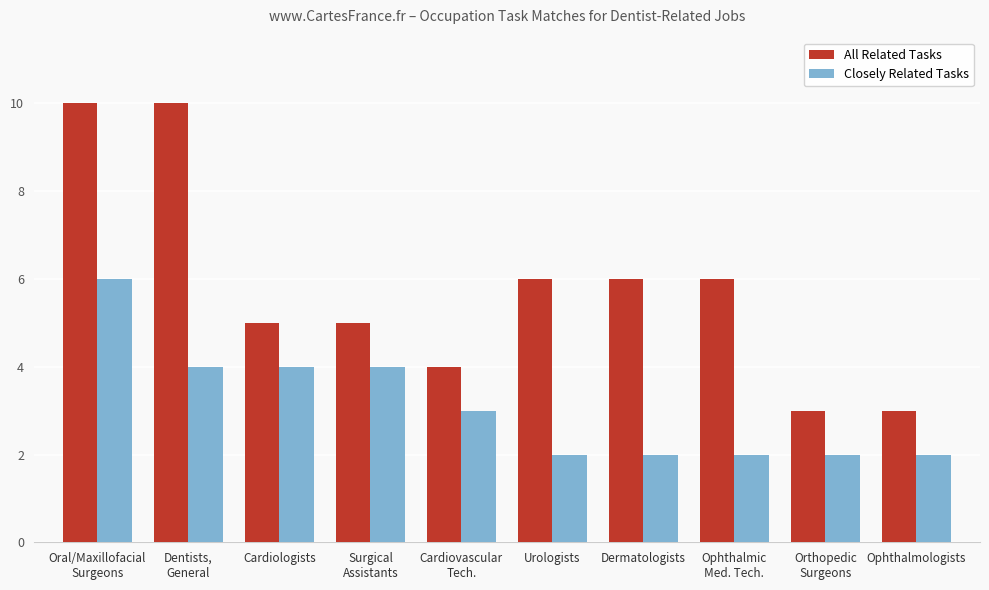

What is the value of the Closely Related Tasks bar at the 9th from the left?

2